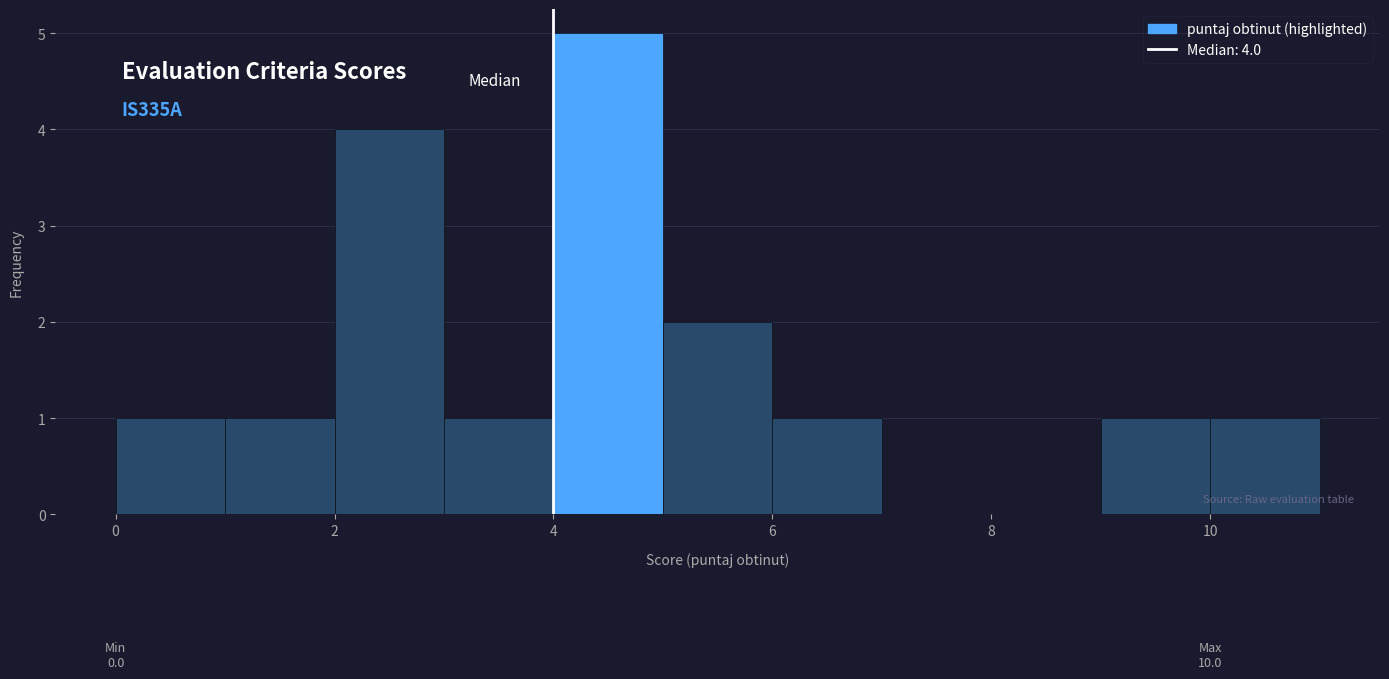

Which range on the x-axis has the tallest bar?

4 to 5